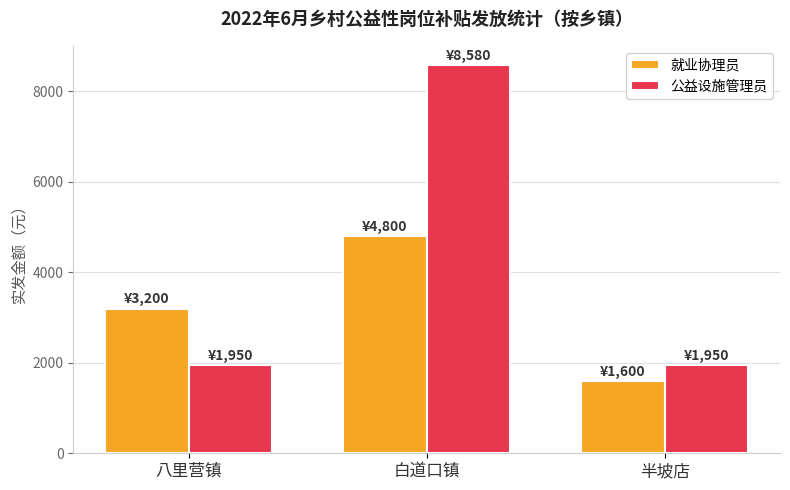

Does the chart contain stacked bars?

No